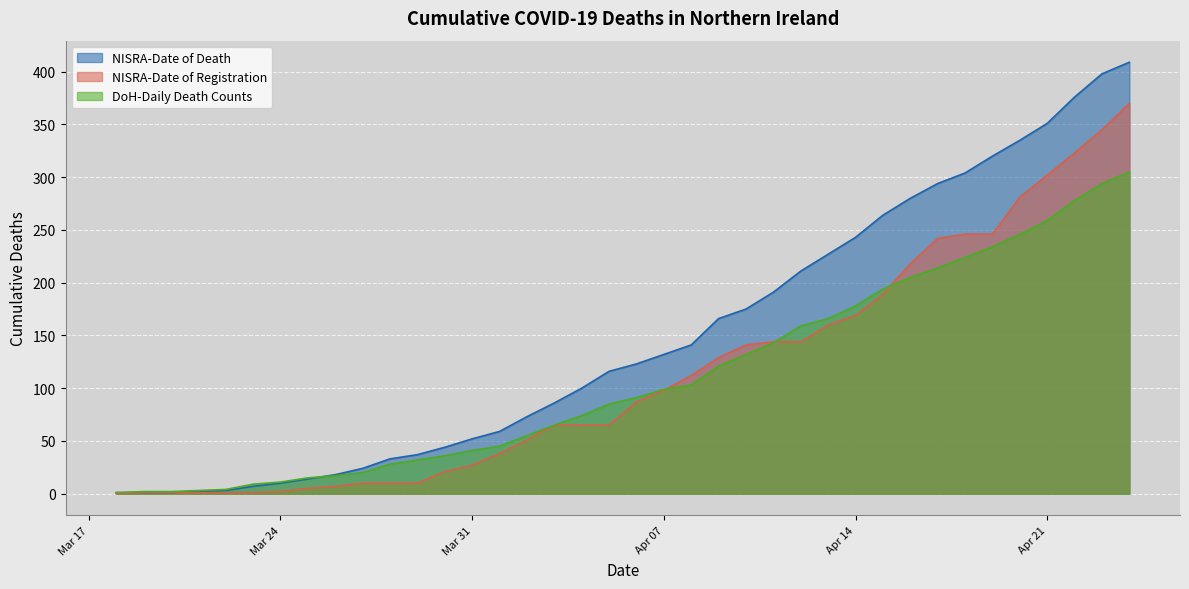

Which series has the largest range (max minus min)?

NISRA-Date of Death